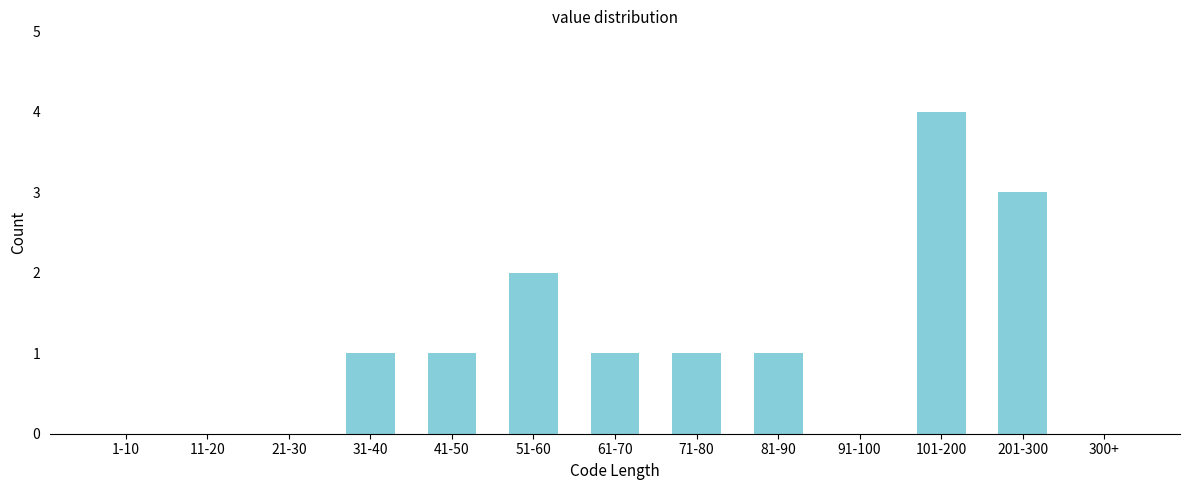

Reading left to right, transcribe all the data shown in this chart.

1-10=0	11-20=0	21-30=0	31-40=1	41-50=1	51-60=2	61-70=1	71-80=1	81-90=1	91-100=0	101-200=4	201-300=3	300+=0